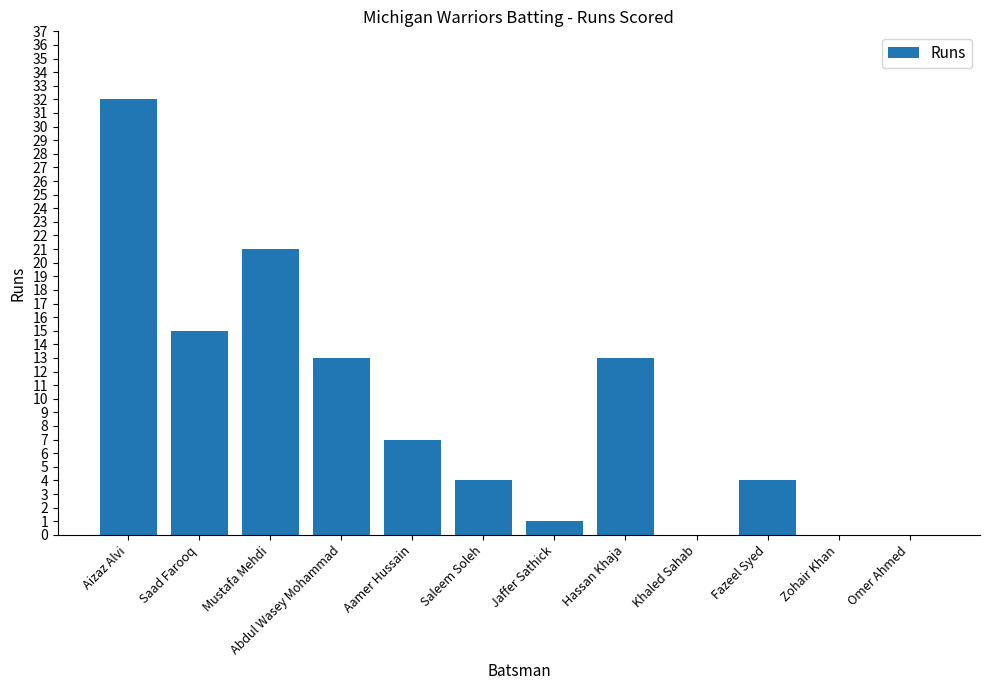

Are the bars horizontal?

No